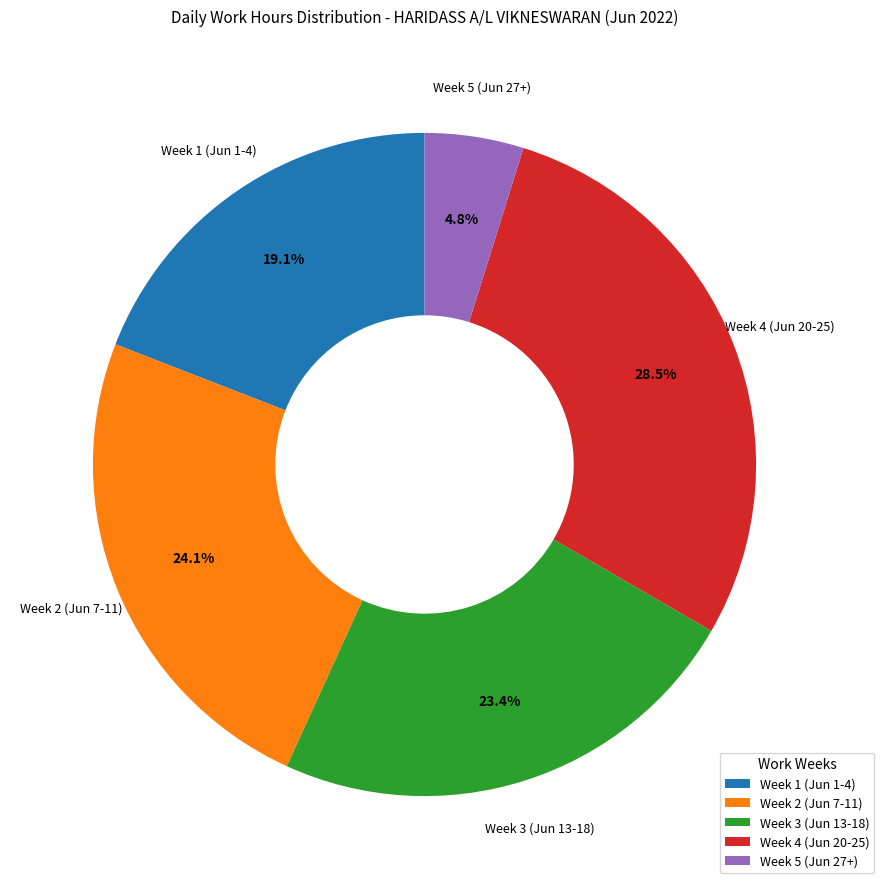

Is there a majority slice in this chart?

No